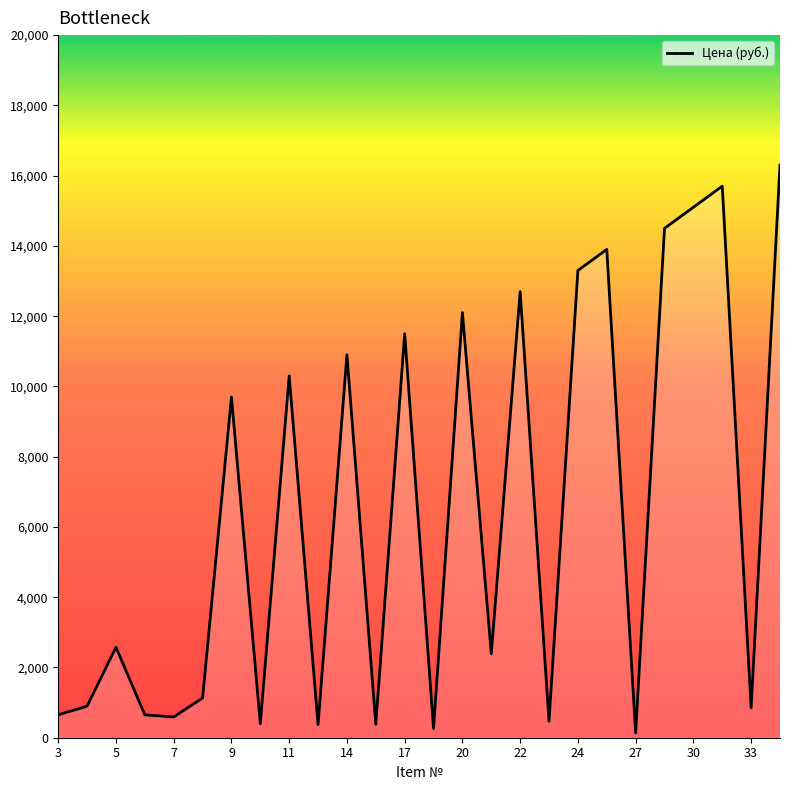

How many interior local valleys (lower than both neighbors) does the data have?

9